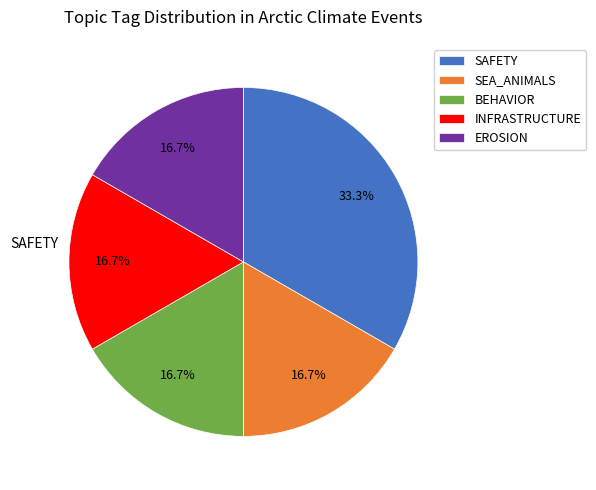

Is there a majority slice in this chart?

No